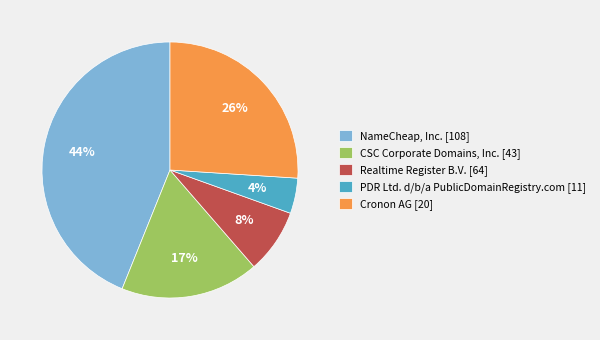

Which category has the smallest portion of the pie?

PDR Ltd. d/b/a PublicDomainRegistry.com [11]